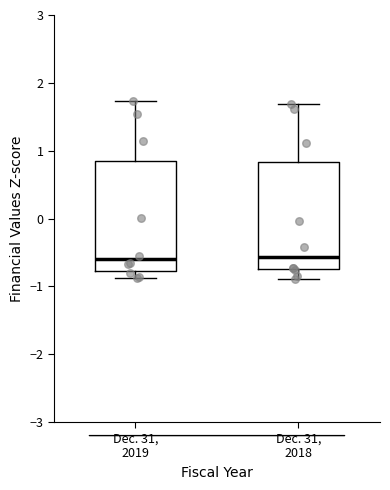

Reading left to right, transcribe this box plot: for each box, give where its median line is, the range the box spans, and where its two whiskers end, as read against the y-axis. The values are not printed on the chart, so give them approximately, as read against the axis.

Dec. 31, 2019: median -0.6, box -0.8 to 0.9, whiskers -0.9 to 1.7
Dec. 31, 2018: median -0.6, box -0.8 to 0.8, whiskers -0.9 to 1.7